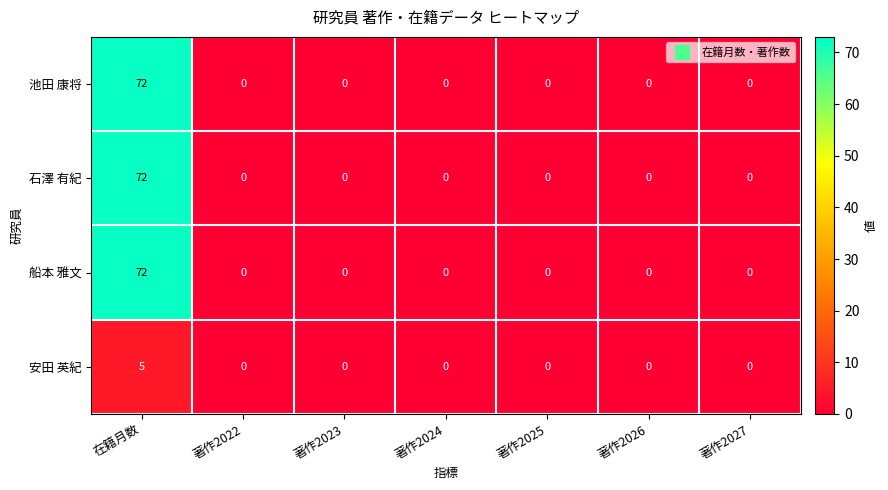

Is it true that 船本 雅文 equals 33 at 著作2023?

False